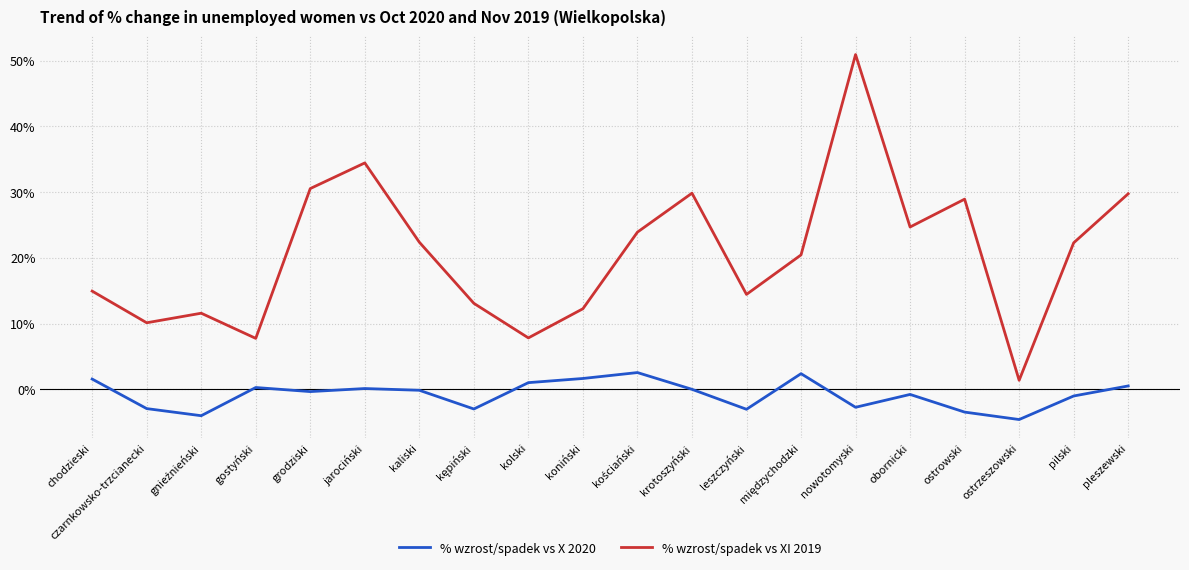

Rank the series by their maximum value, from highest to lowest.

% wzrost/spadek vs XI 2019, % wzrost/spadek vs X 2020